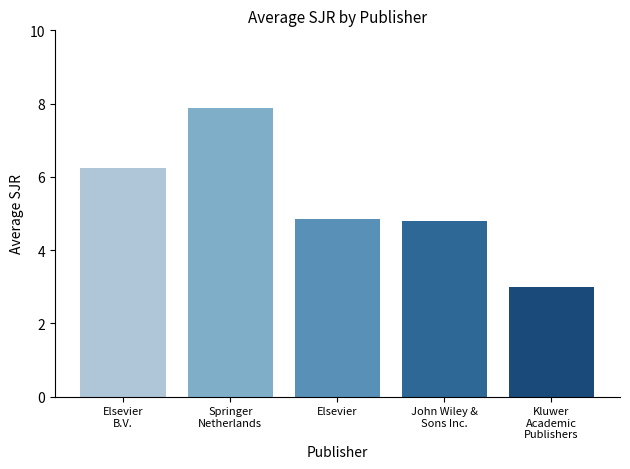

What is the average value?

5.3